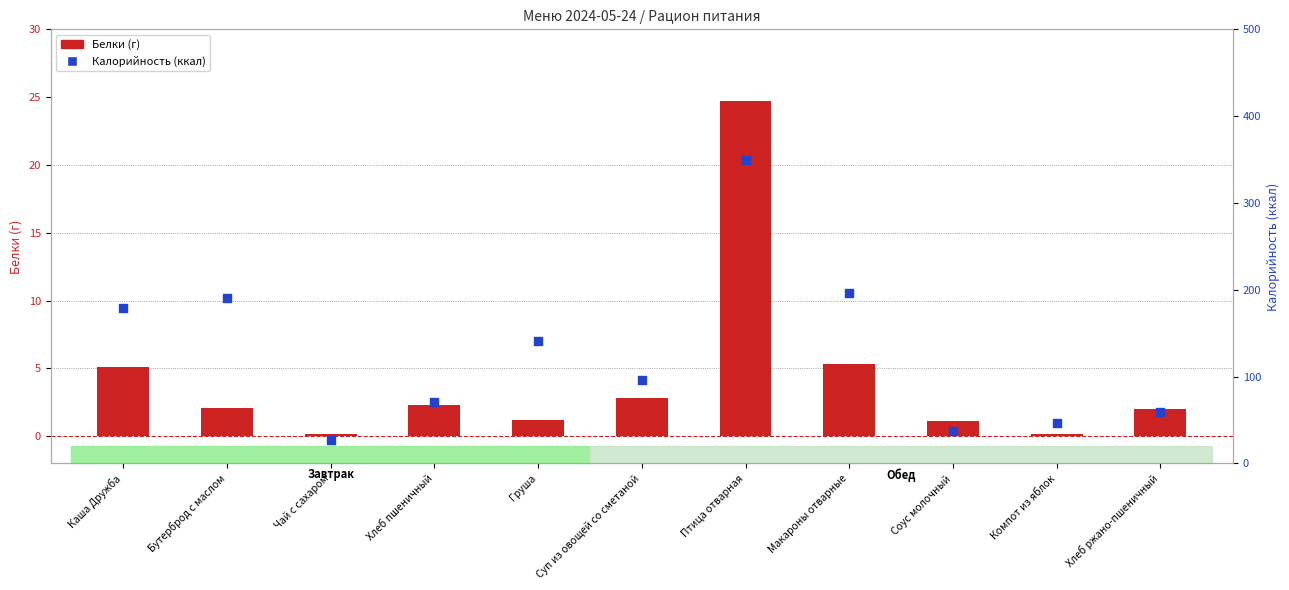

Which series has the largest total across all categories?

Калорийность (ккал)